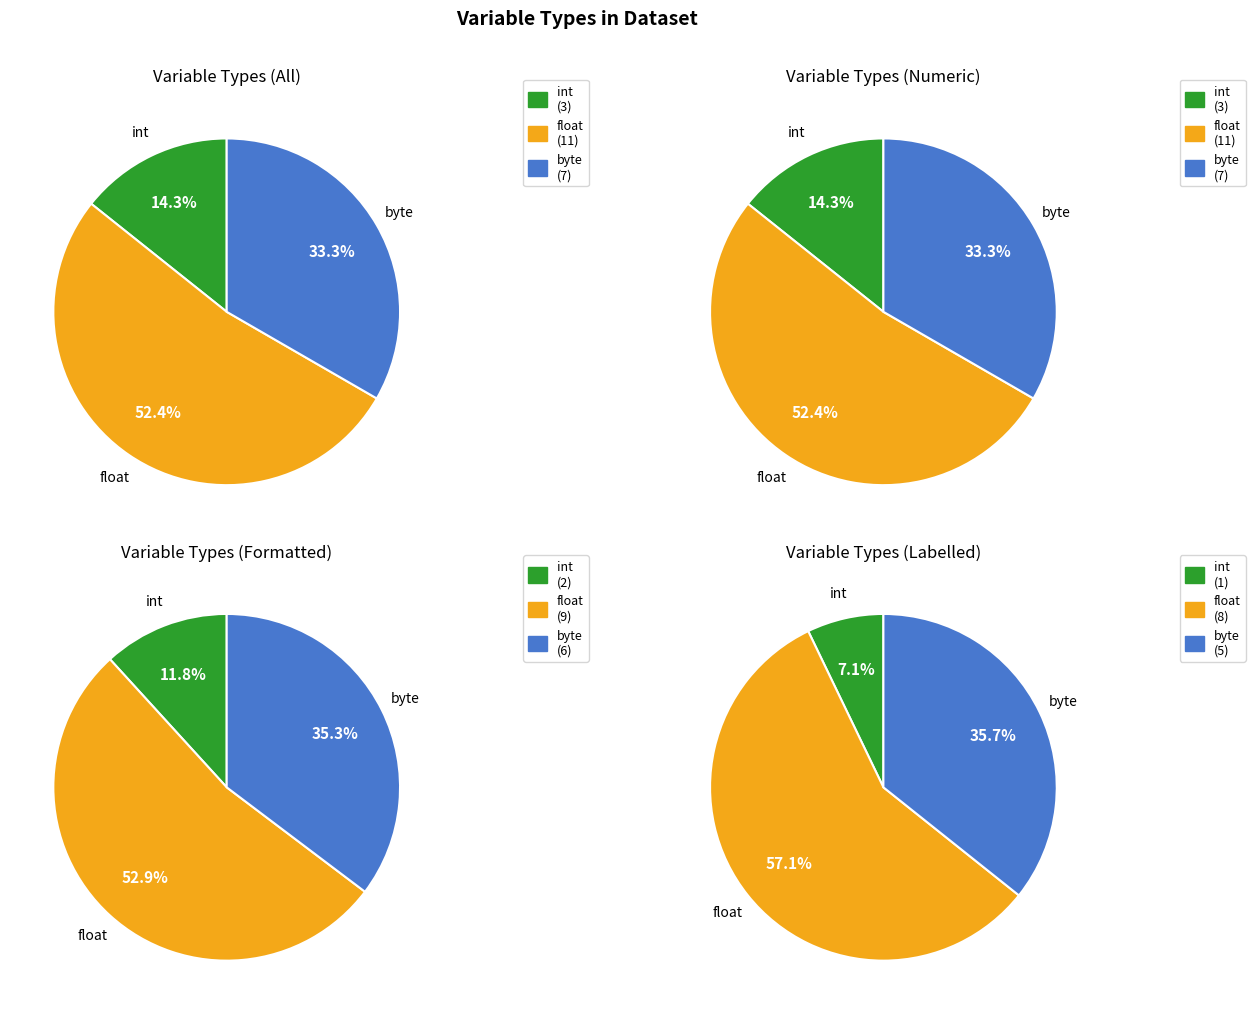

Do int and float together represent more than half of the pie?

Yes